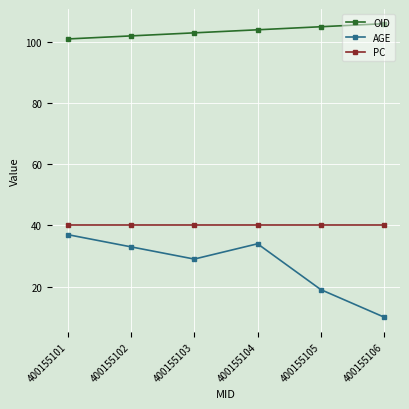

What is the minimum value shown in the chart?

10